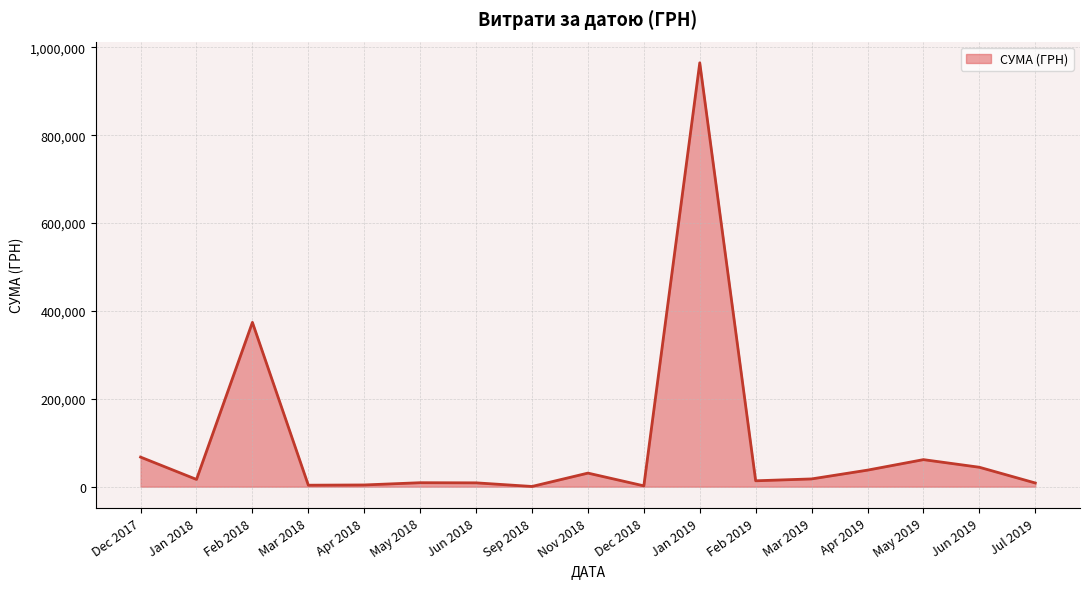

How many distinct data groups are displayed?

1